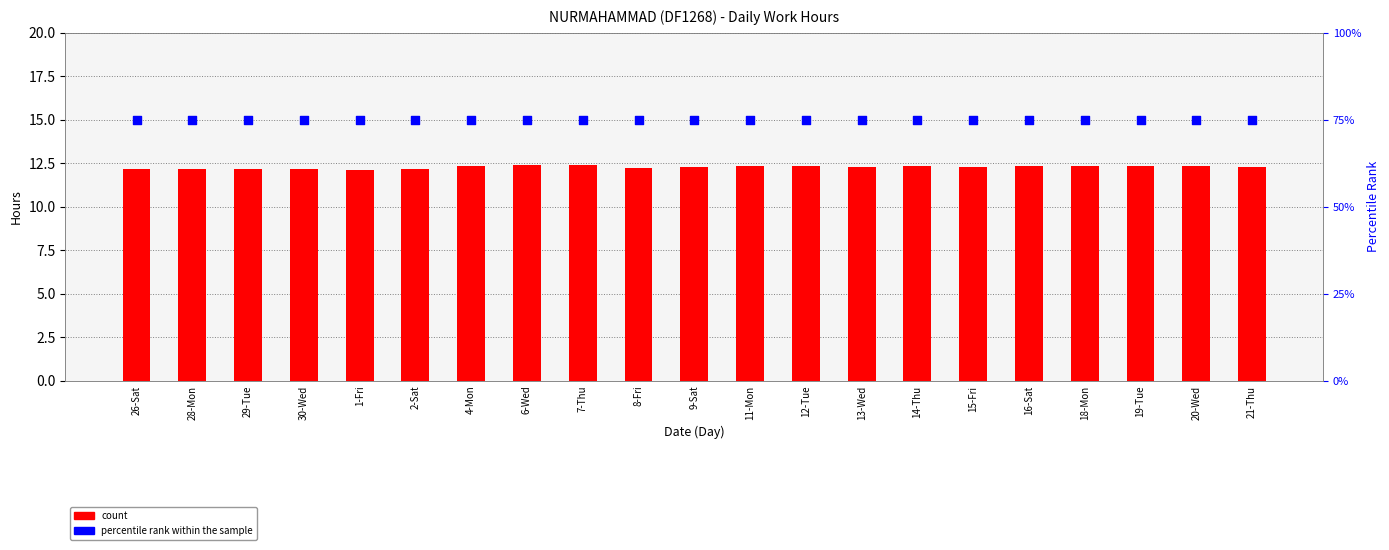

Which series has the widest spread of Y values?

count